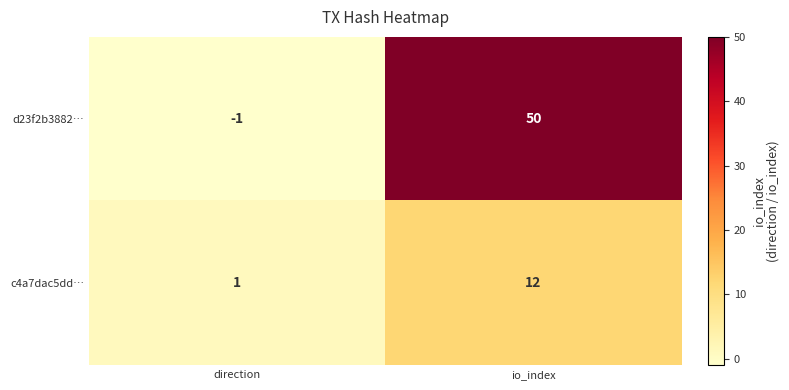

List the series in order of their overall mean, highest first.

d23f2b3882…, c4a7dac5dd…